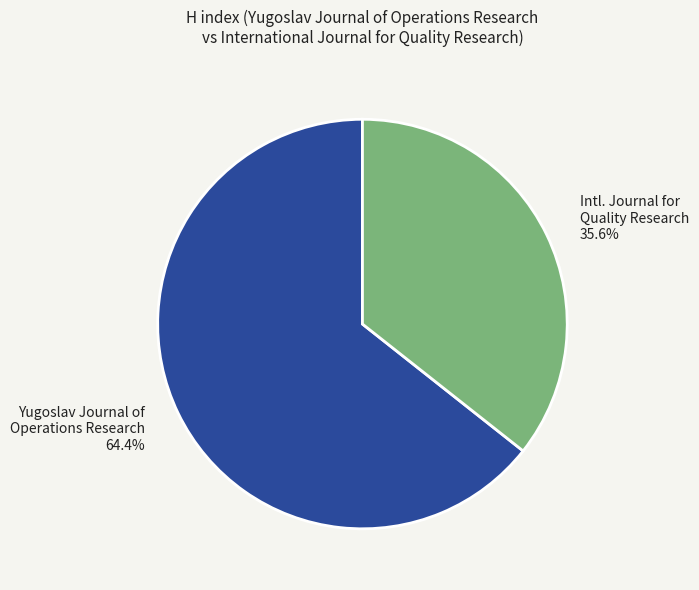

Is there any slice that represents more than half of the pie?

Yes